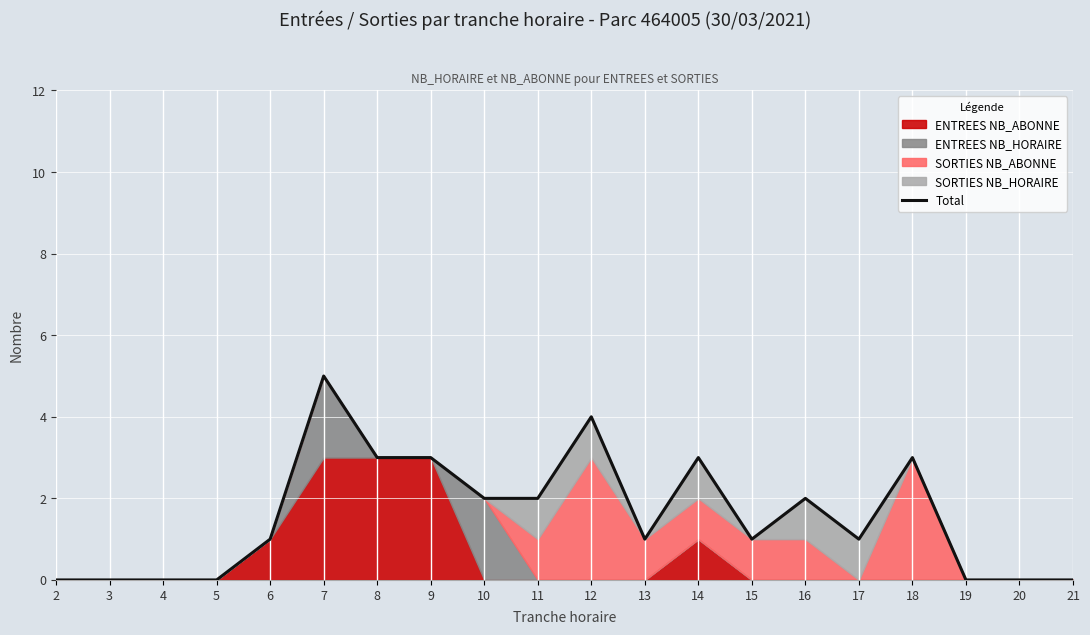

The value at 5 is 0. True or false?

True